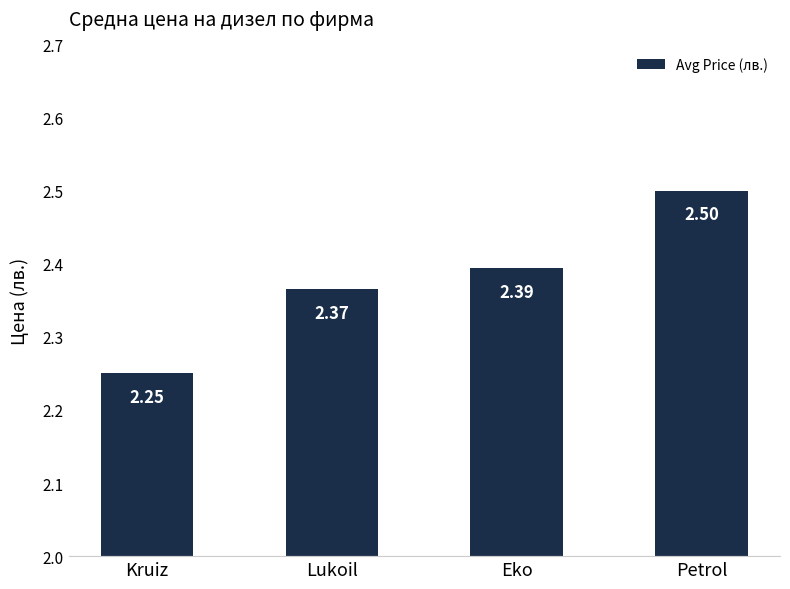

Which has a higher value, Lukoil or Eko?

Eko